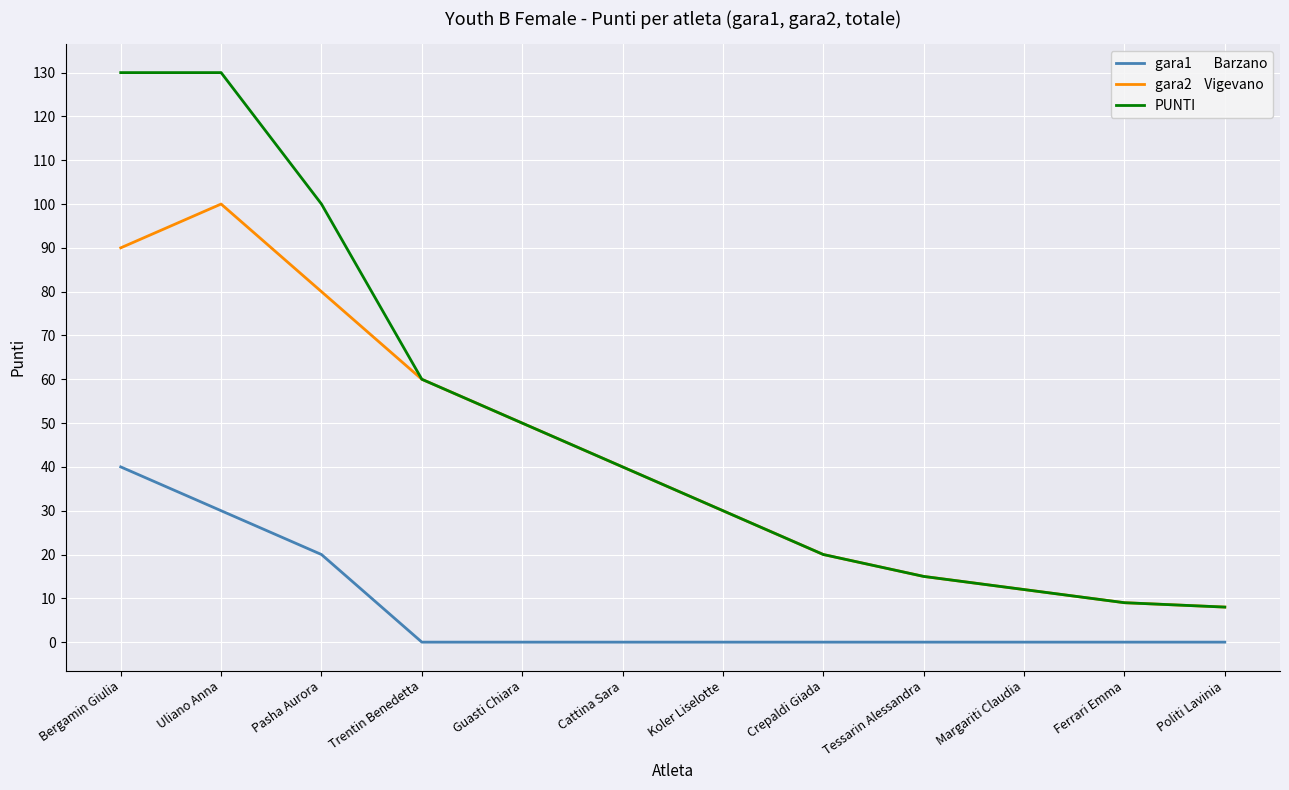

What position from the left is Guasti Chiara?

5